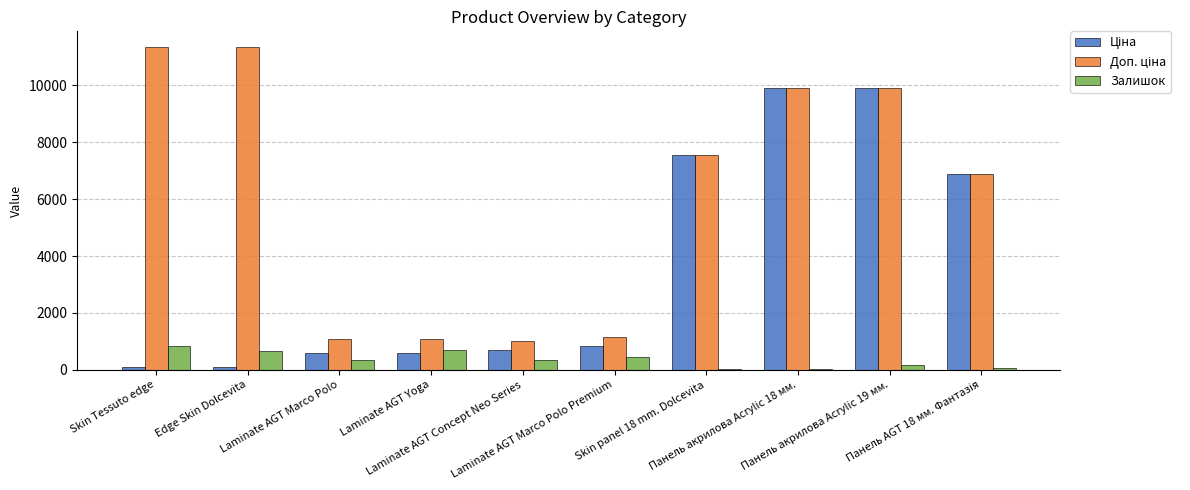

What is the maximum value shown in the chart?

11334.0